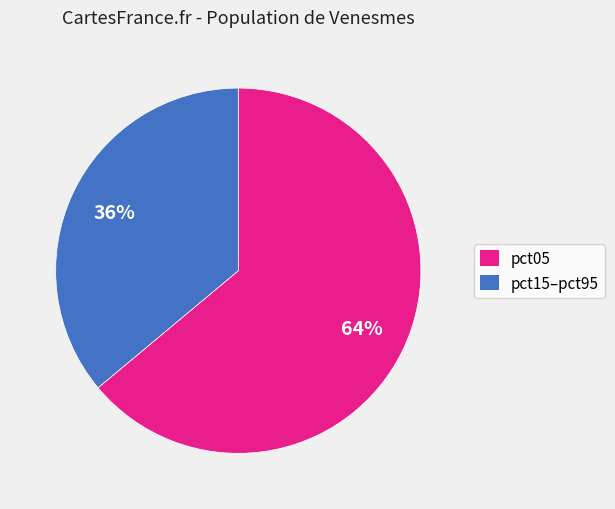

Is there any slice that represents more than half of the pie?

Yes